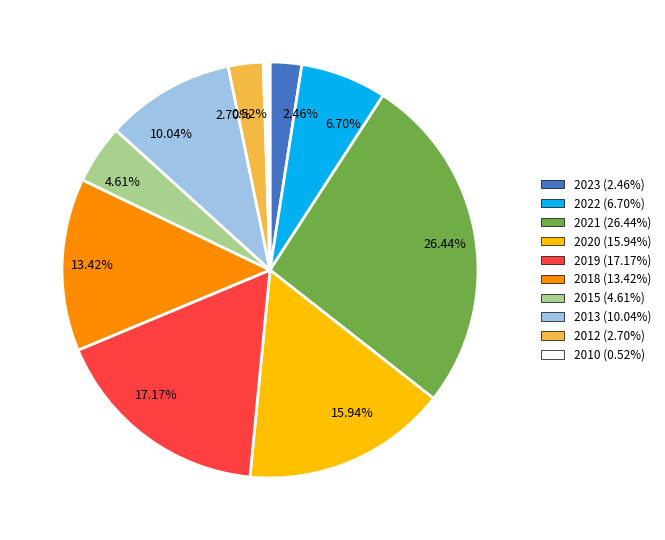

Which has a higher value, 26.44% or 2.70%?

26.44%